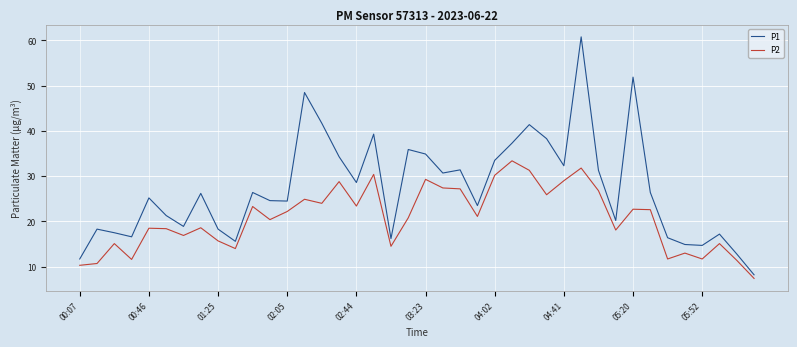

True or false: P2 and P1 intersect in this chart.

False